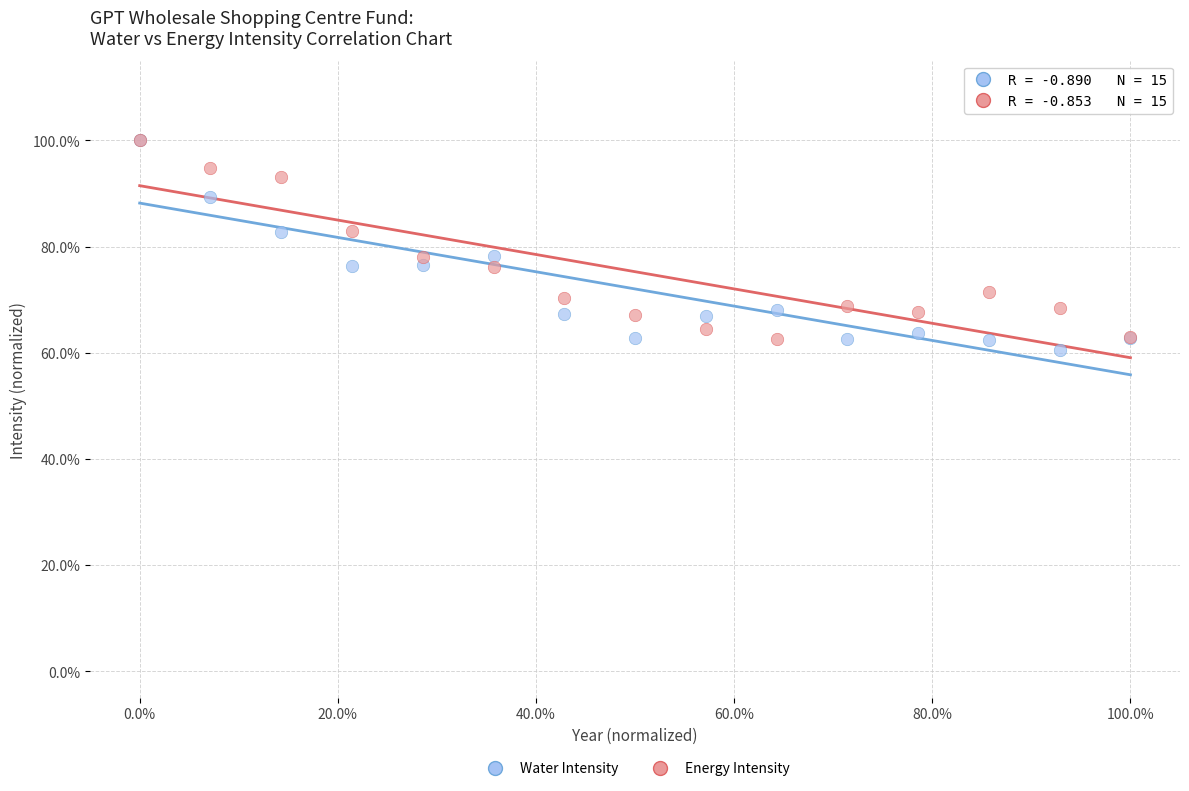

Which series has the widest spread of Y values?

Water Intensity